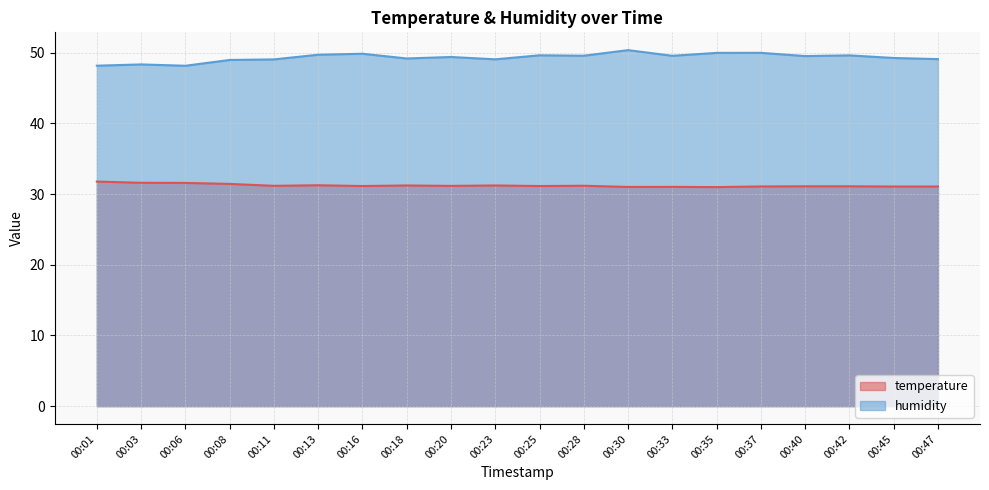

In humidity, how many points are lower than both neighbors (excluding endpoints)?

6